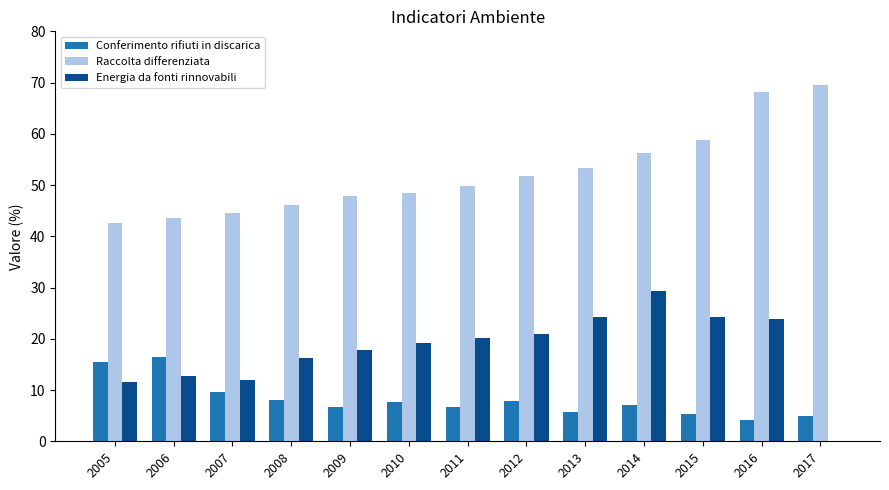

What is the maximum value for Conferimento rifiuti in discarica?

16.5